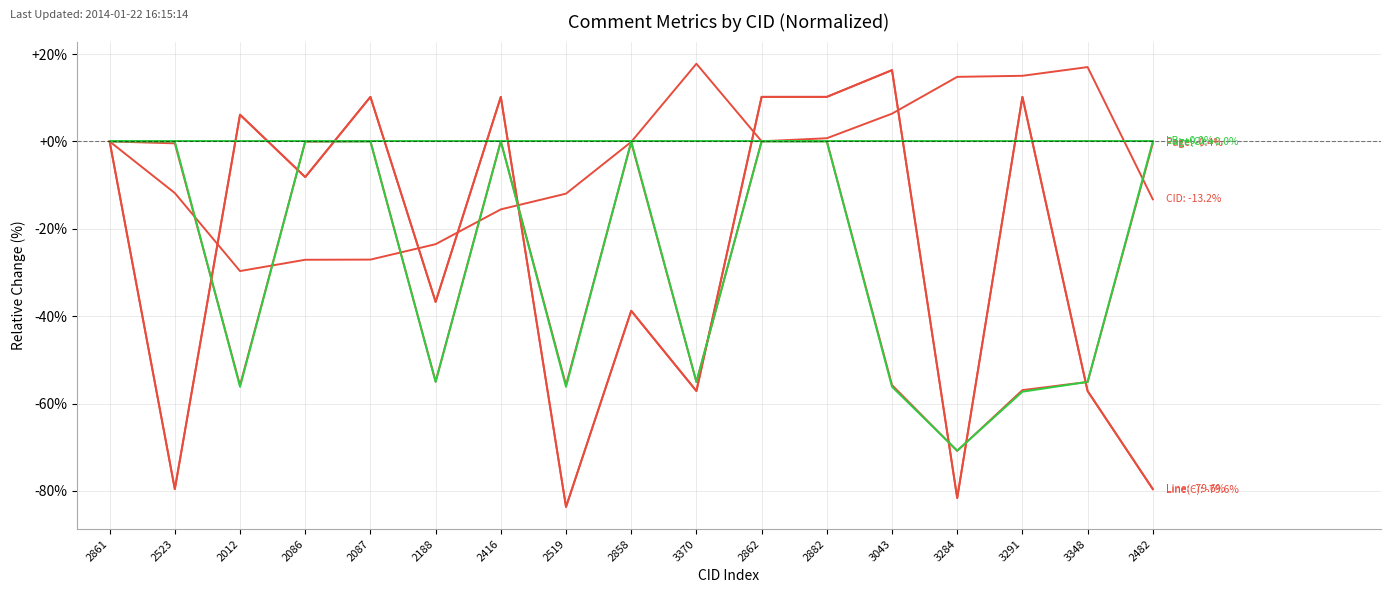

The Page(C) series shows 0.0 at 2523. True or false?

True